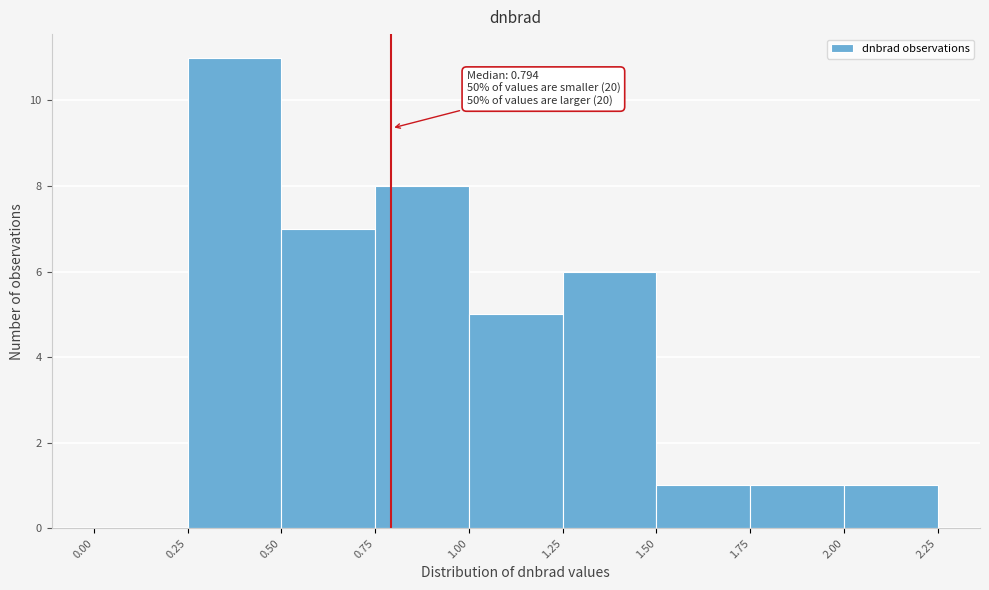

Over which range of the x-axis is the bar tallest?

0.25 to 0.50